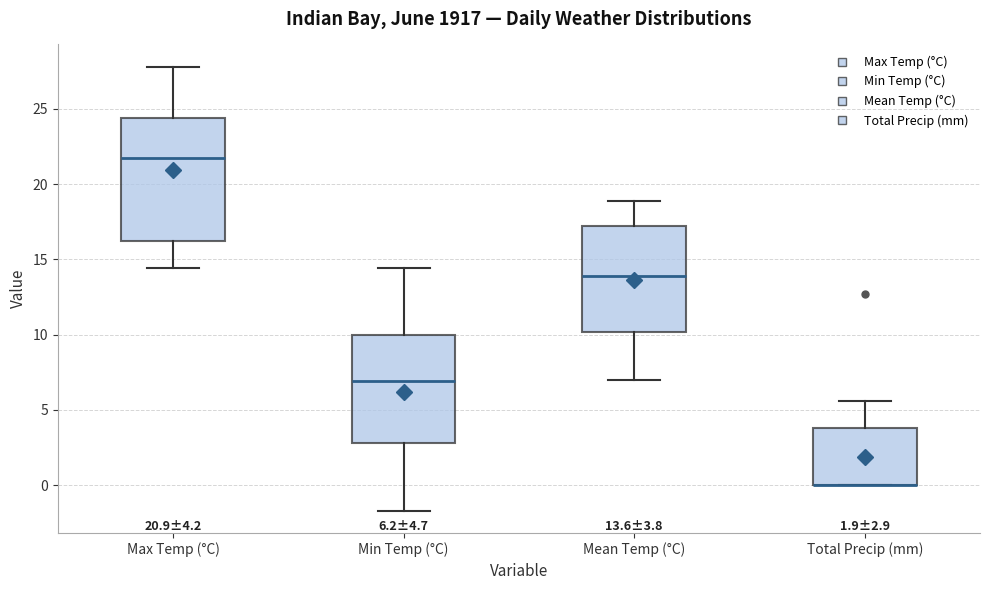

Comparing the boxes themselves (not the whiskers), which one is the tallest?

Max Temp (°C)